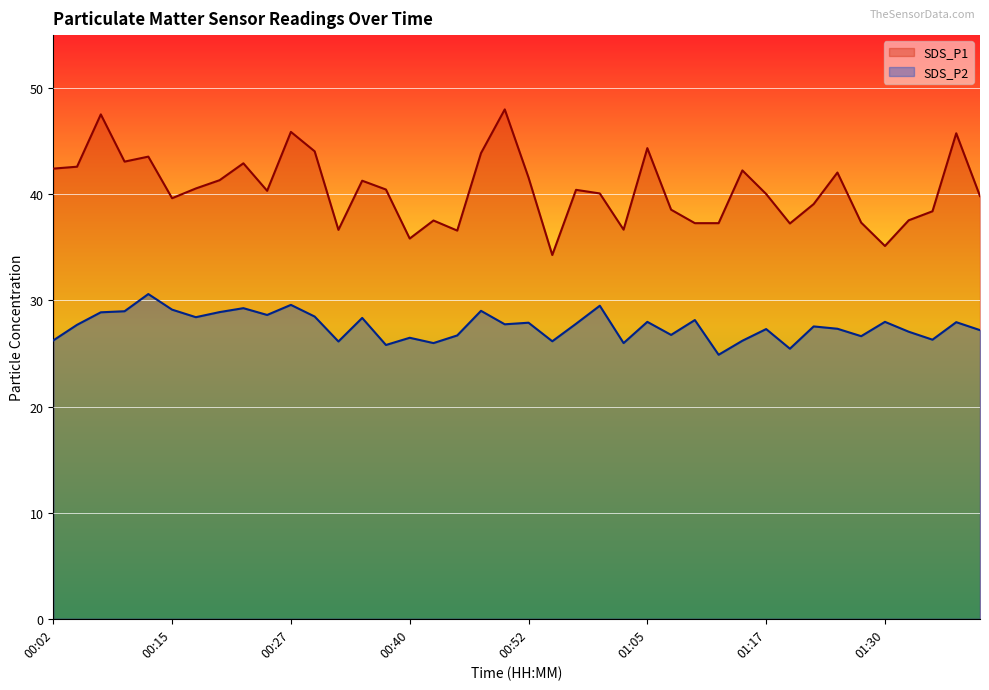

True or false: SDS_P1 and SDS_P2 cross at least once.

False